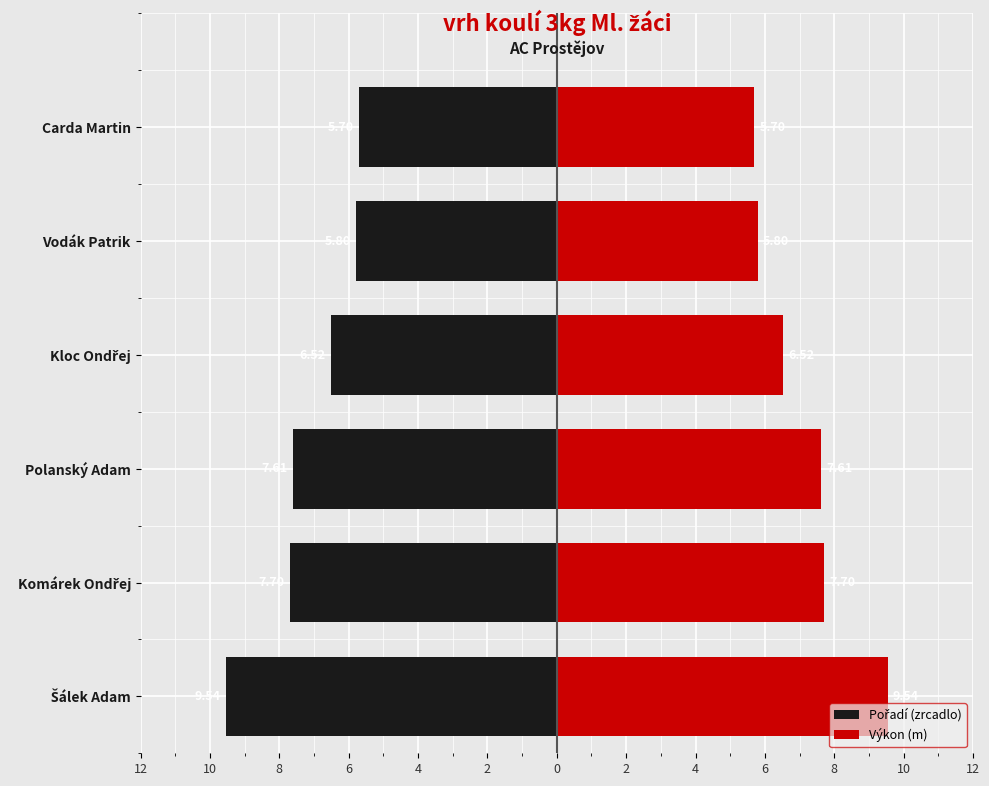

List the series in order of their overall mean, highest first.

Výkon (m), Pořadí (zrcadlo)